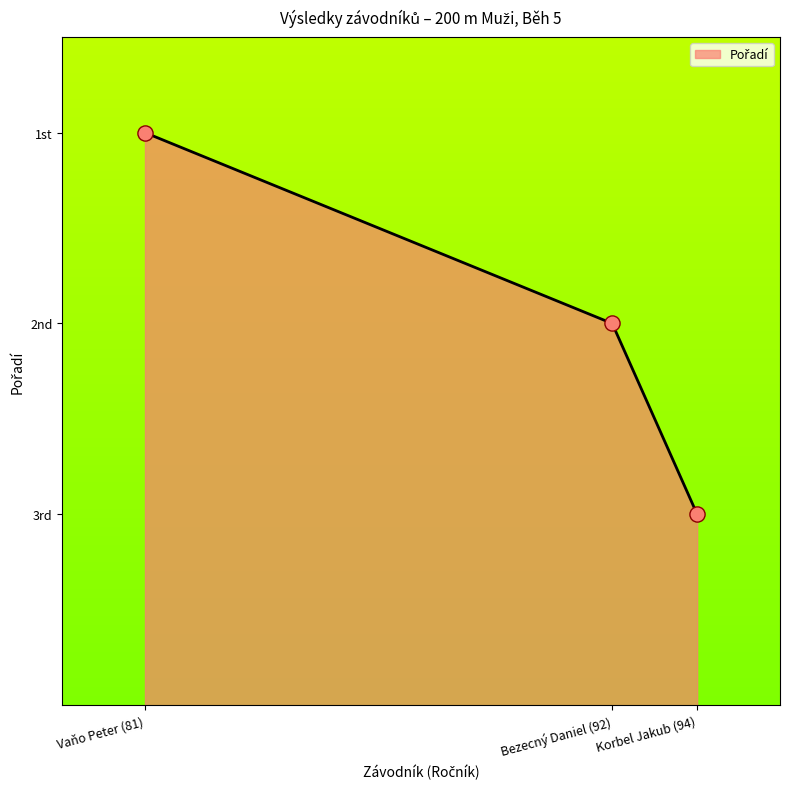

What is the change in value from Vaňo Peter (81) to Korbel Jakub (94)?

-2